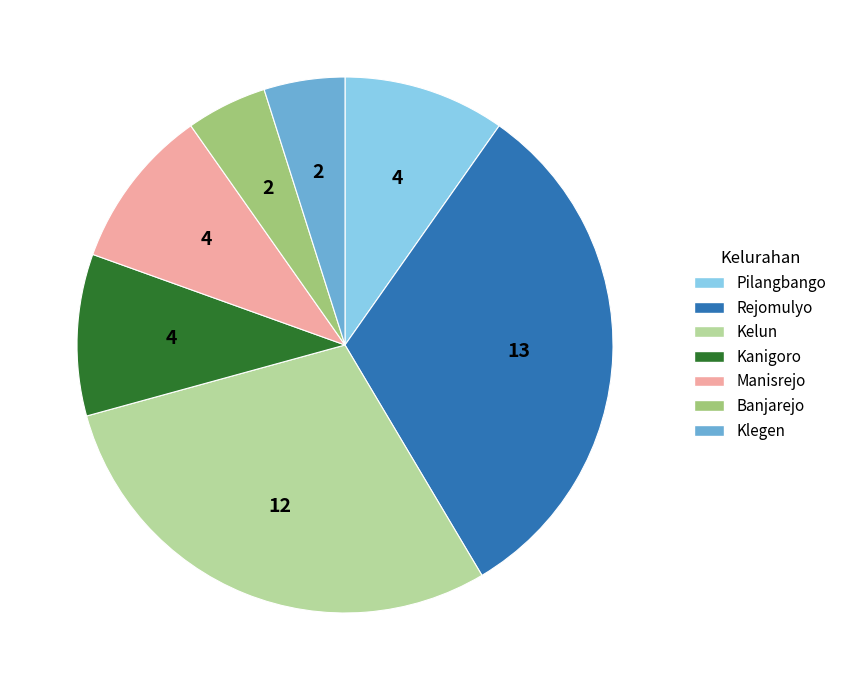

The Manisrejo slice represents 10% of the pie. True or false?

True